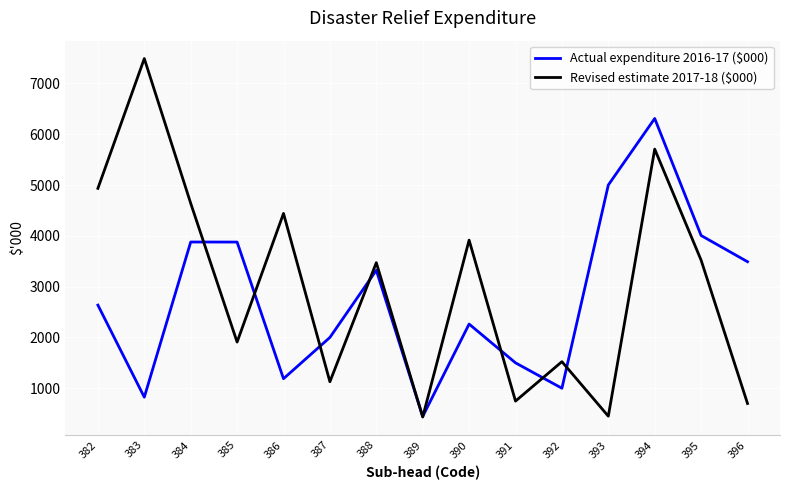

Is the value of Actual expenditure 2016-17 ($000) at 391 greater than the value of Revised estimate 2017-18 ($000) at 396?

Yes